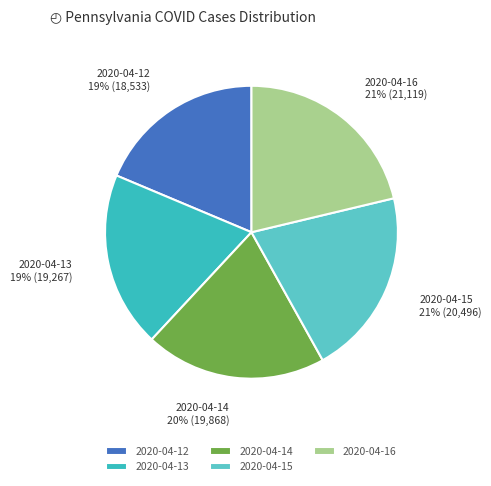

Is there any slice that represents more than half of the pie?

No